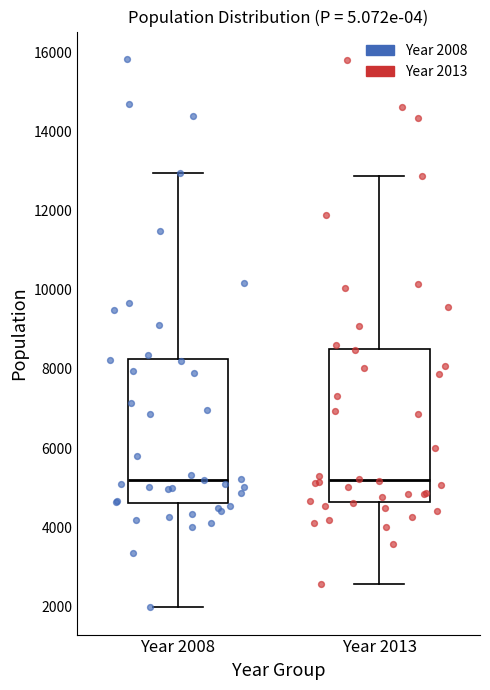

Reading left to right, read every box against the y-axis: the position of its median line, the range the box covers, and the ends of its whiskers. The values are not printed on the chart, so give them approximately, as read against the axis.

Year 2008: median 5200, box 4600 to 8200, whiskers 2000 to 13000
Year 2013: median 5200, box 4600 to 8600, whiskers 2600 to 12800